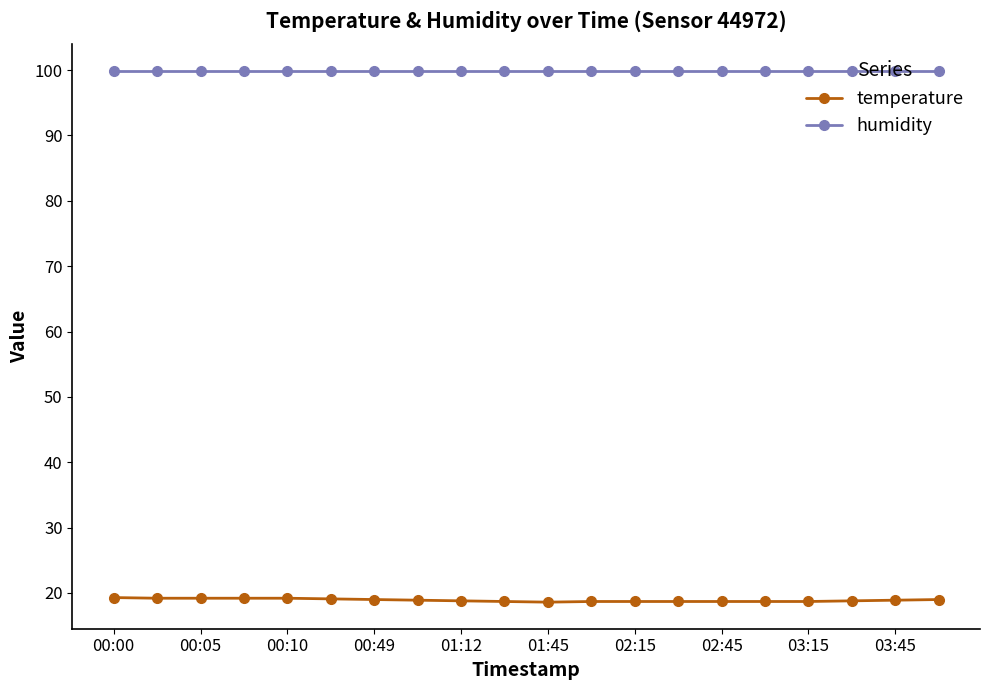

List the series in order of their overall mean, lowest first.

temperature, humidity